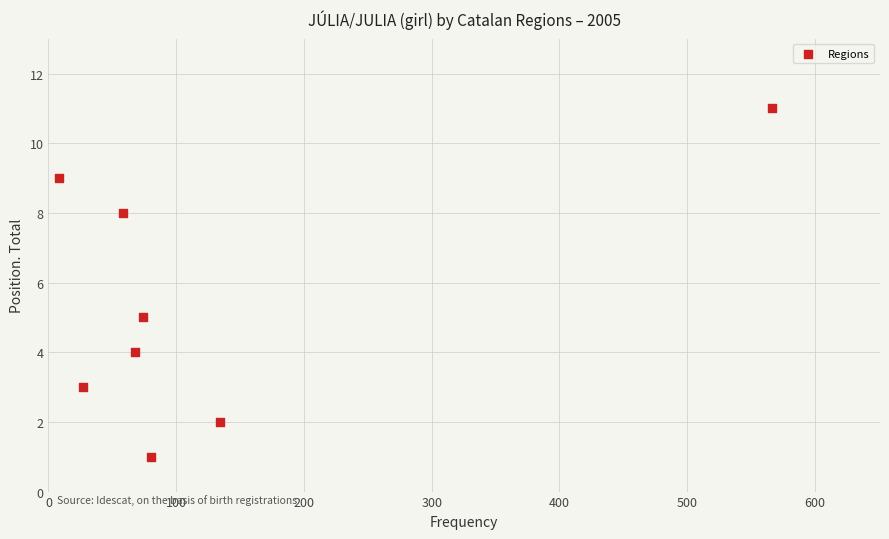

What is the range of Y values (max minus min)?

10